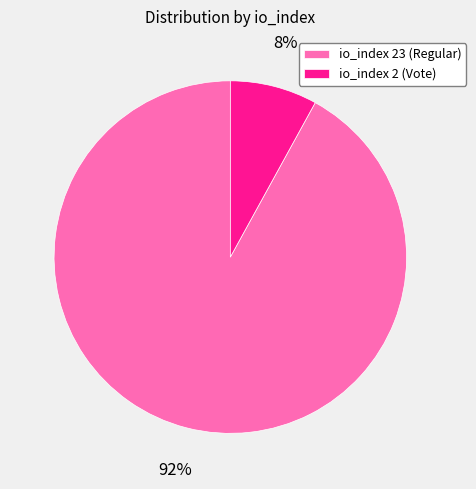

To the nearest percent, what portion does io_index 2 (Vote) represent?

8%